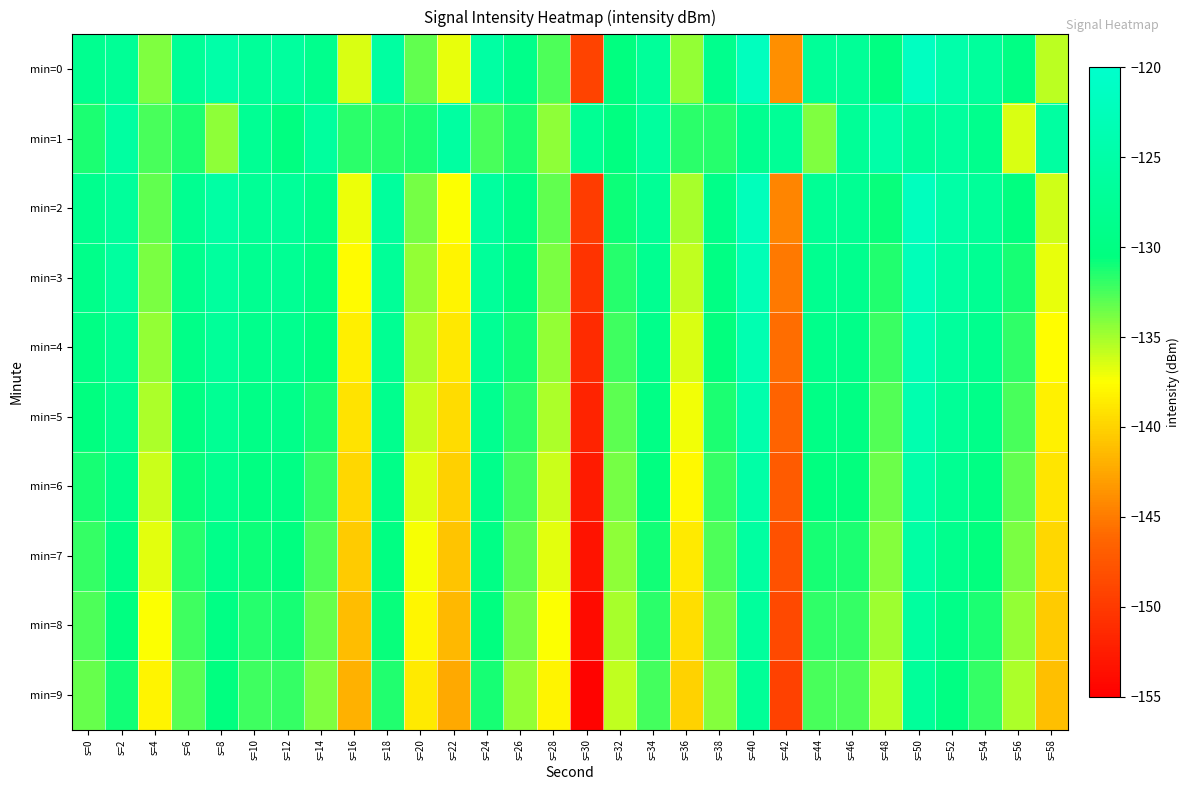

What is the difference between the highest and lowest values at s=52?

5.4